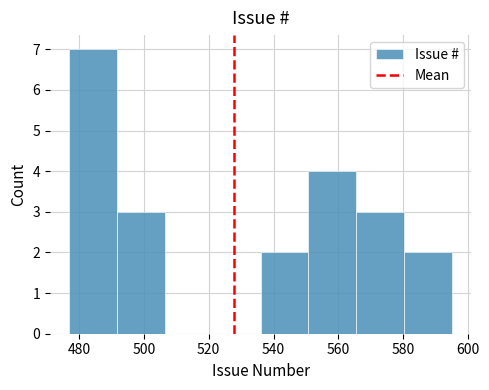

How tall is the bar that spans 566 to 580 on the x-axis? Neither the bar edges nor the heights are printed on the chart, so give them approximately, as read against the axes.

3